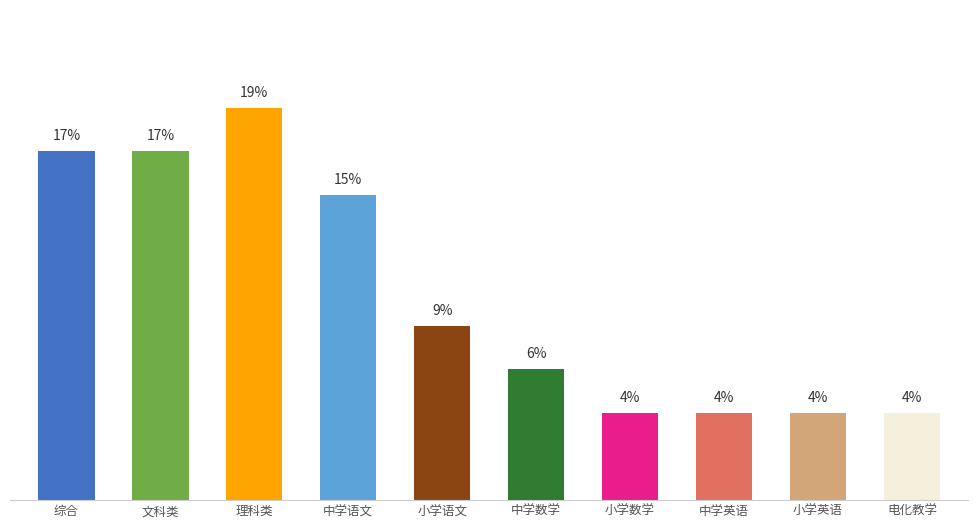

The chart shows a value of 6.5 at 电化教学. True or false?

False